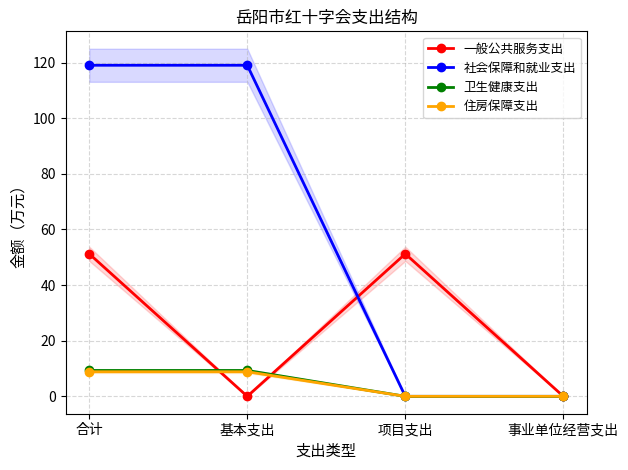

Rank the categories by 一般公共服务支出 value from highest to lowest.

合计, 项目支出, 基本支出, 事业单位经营支出